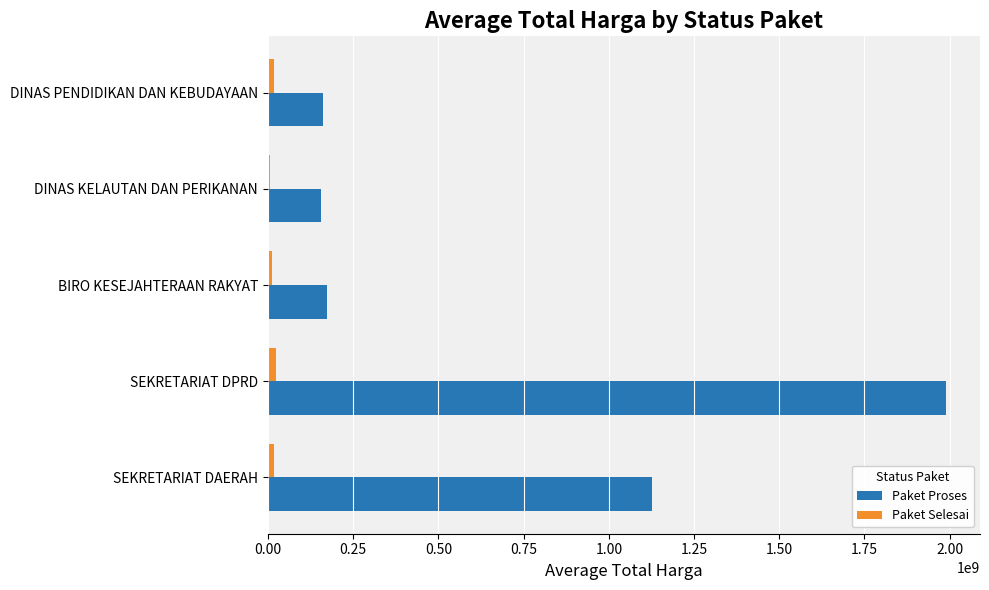

What are all the series names shown in the legend?

Paket Proses, Paket Selesai